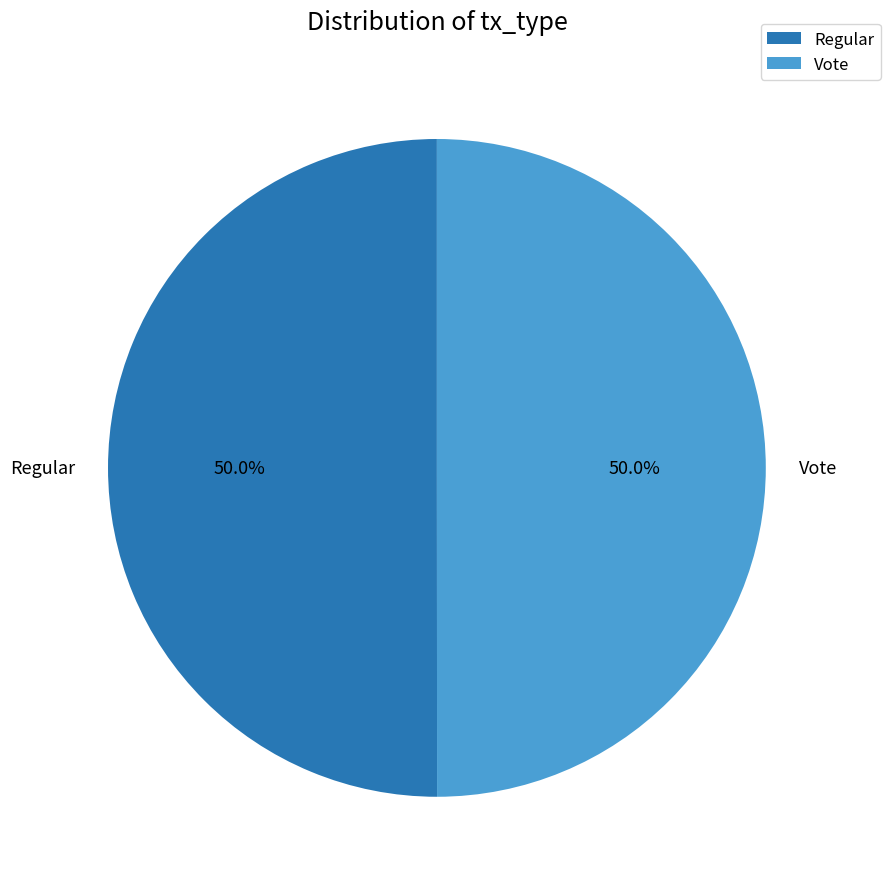

What percentage do Vote and Regular together represent?

100.0%